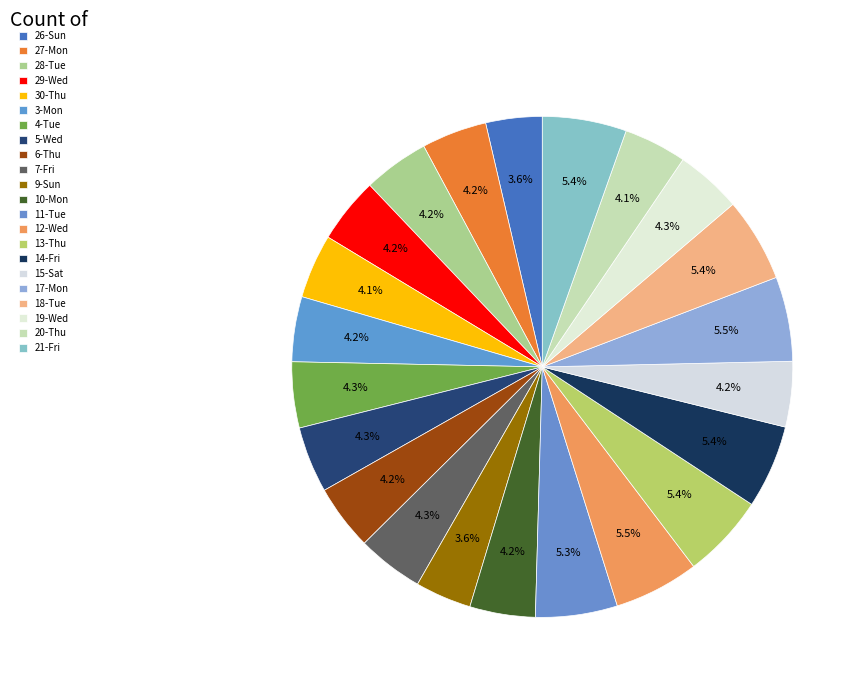

Rank the categories by value from lowest to highest.

9-Sun, 26-Sun, 20-Thu, 30-Thu, 3-Mon, 27-Mon, 6-Thu, 15-Sat, 10-Mon, 29-Wed, 28-Tue, 4-Tue, 19-Wed, 5-Wed, 7-Fri, 11-Tue, 14-Fri, 13-Thu, 18-Tue, 21-Fri, 17-Mon, 12-Wed